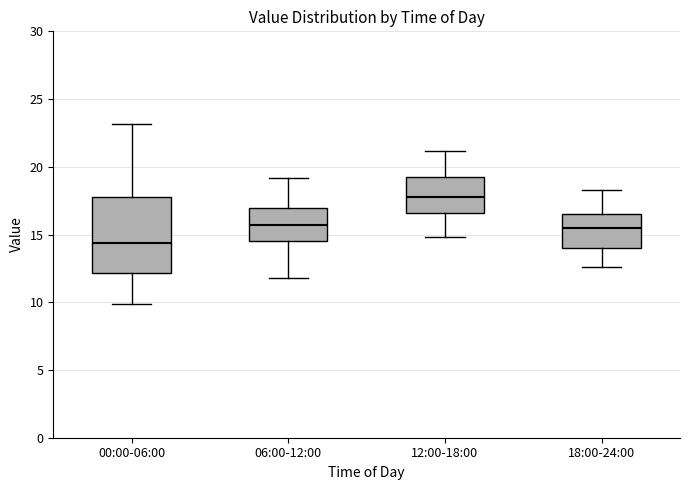

Where does the upper whisker of the box for 18:00-24:00 end on the y-axis? The values are not printed on the chart, so give them approximately, as read against the axis.

18.5